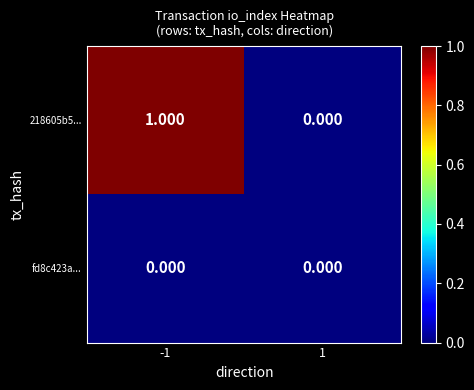

Is the value of 218605b5... at -1 greater than the value of fd8c423a... at -1?

Yes